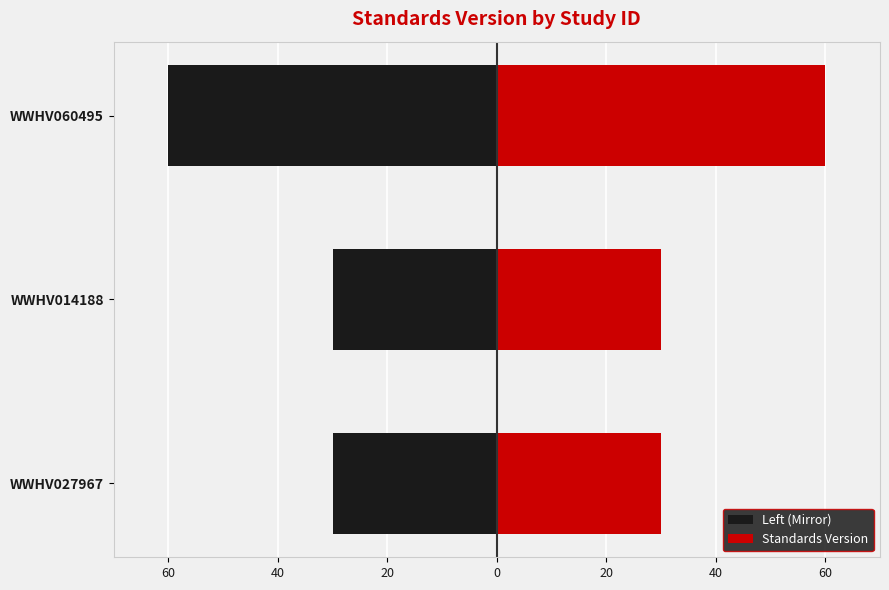

List the series in order of their peak value, highest first.

Standards Version, Left (Mirror)